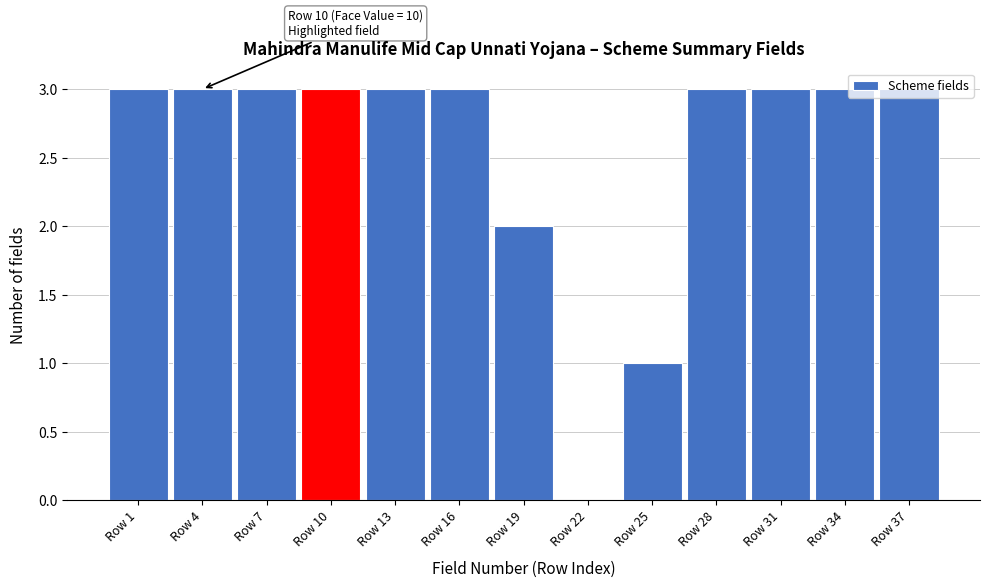

The value at Row 34 is 3. True or false?

True